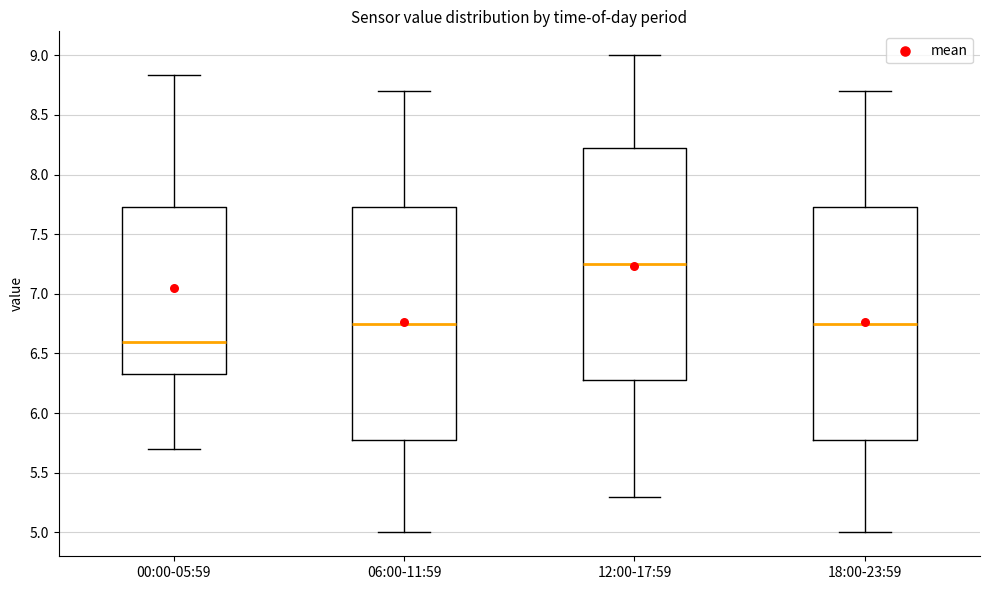

Reading left to right, read every box against the y-axis: the position of its median line, the range the box covers, and the ends of its whiskers. The values are not printed on the chart, so give them approximately, as read against the axis.

00:00-05:59: median 6.60, box 6.35 to 7.75, whiskers 5.70 to 8.85
06:00-11:59: median 6.75, box 5.80 to 7.75, whiskers 5.00 to 8.70
12:00-17:59: median 7.25, box 6.30 to 8.25, whiskers 5.30 to 9.00
18:00-23:59: median 6.75, box 5.80 to 7.75, whiskers 5.00 to 8.70